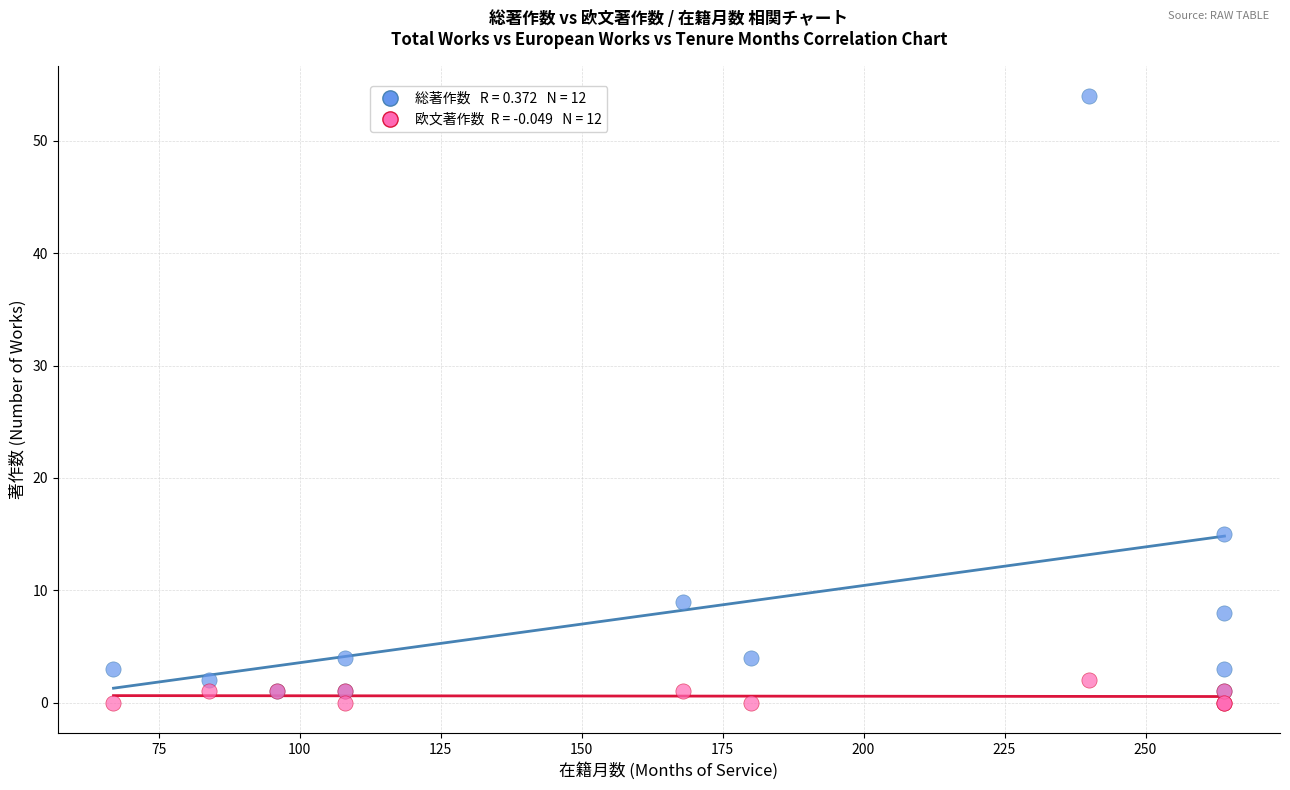

Across all series, what Y value is closest to 27?

15